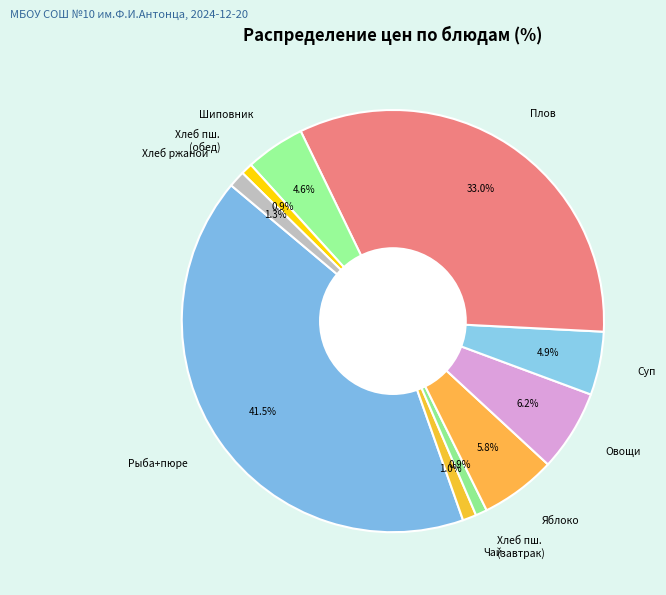

Do Чай and Рыба+пюре together represent more than half of the pie?

No